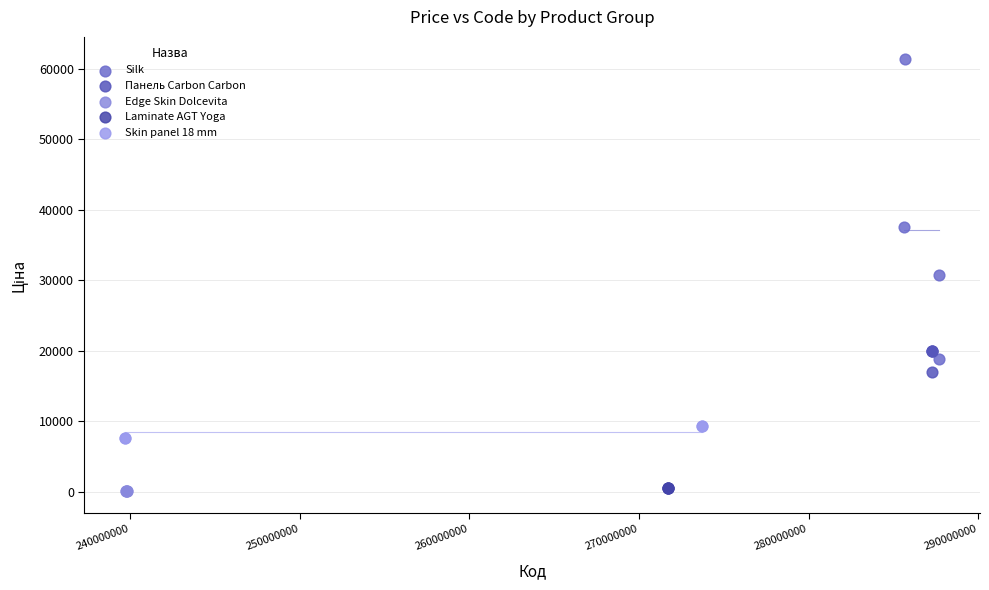

Which series reaches the maximum Y coordinate?

Silk